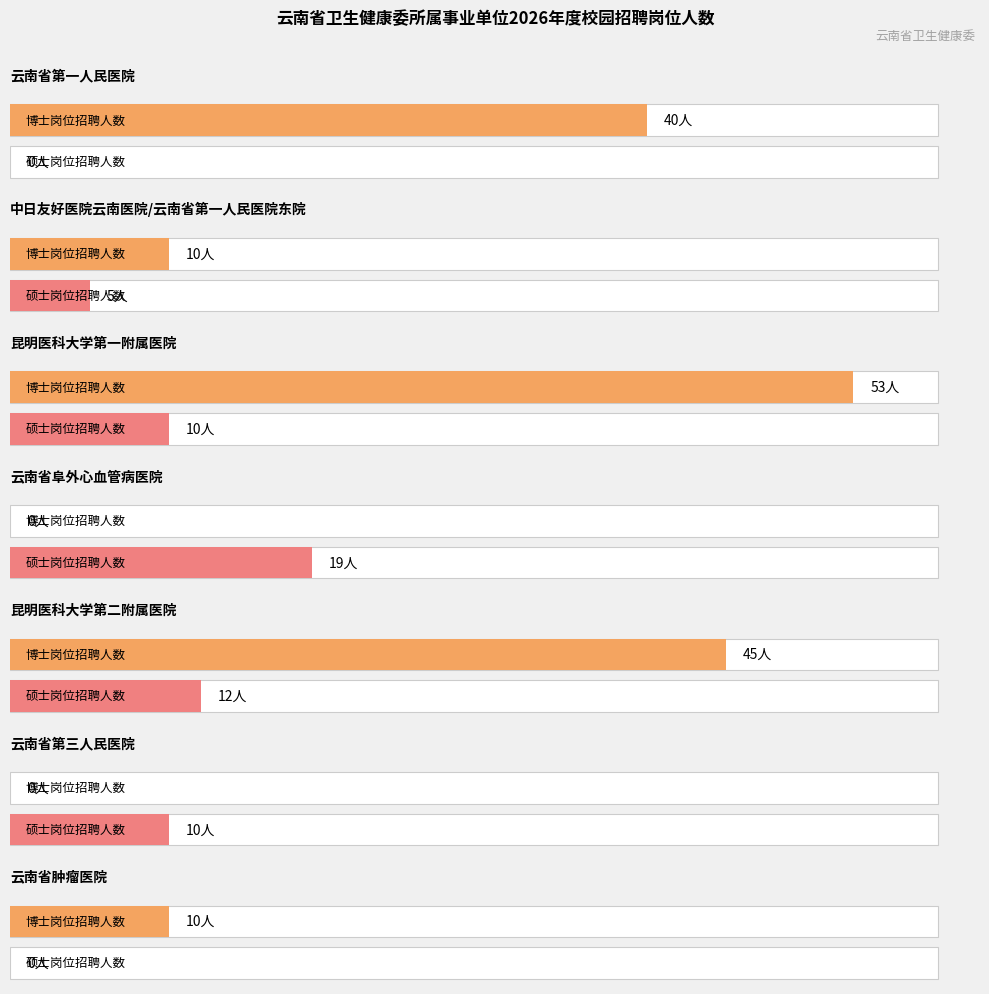

True or false: 硕士岗位招聘人数 has a value of 8 at 1.

False